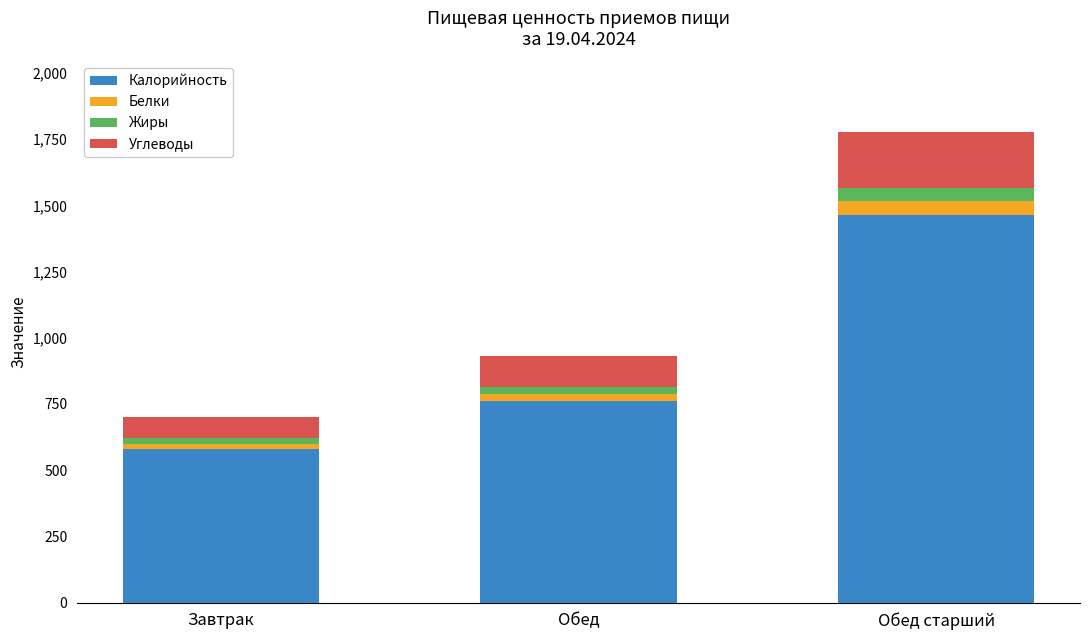

What is the maximum value for Калорийность?

1465.0